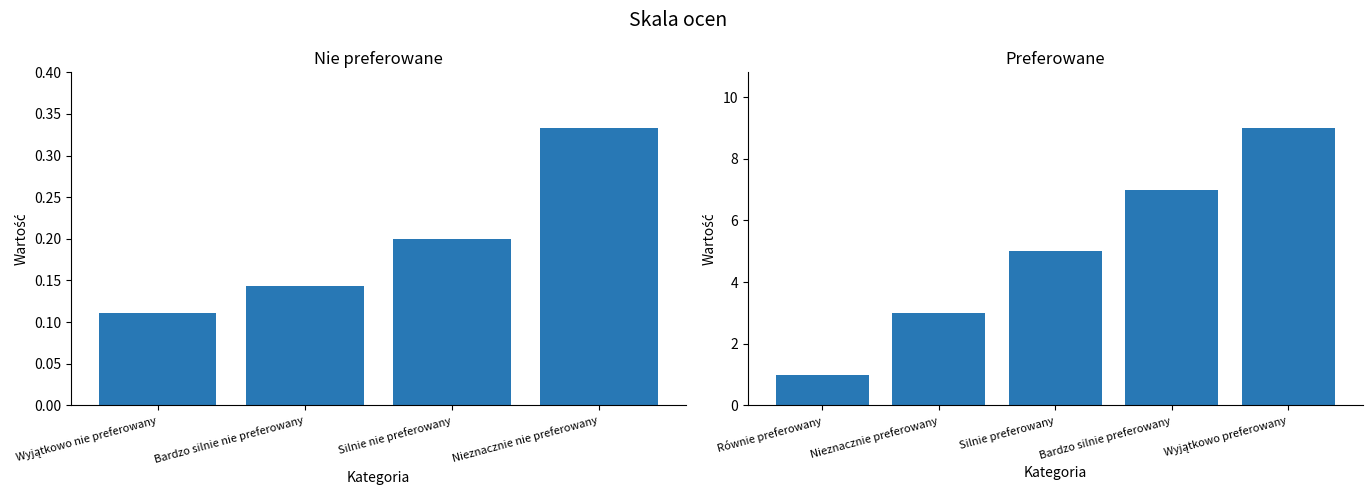

True or false: the data shows 2 at Silnie preferowany.

False